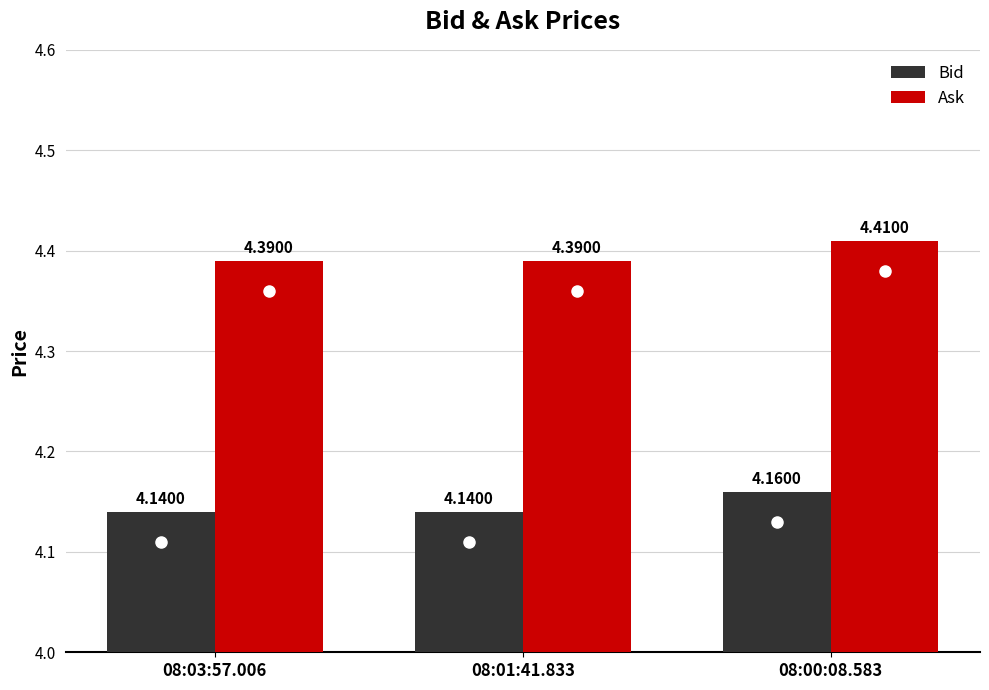

True or false: Ask has a value of 4.4 at 08:03:57.006.

True